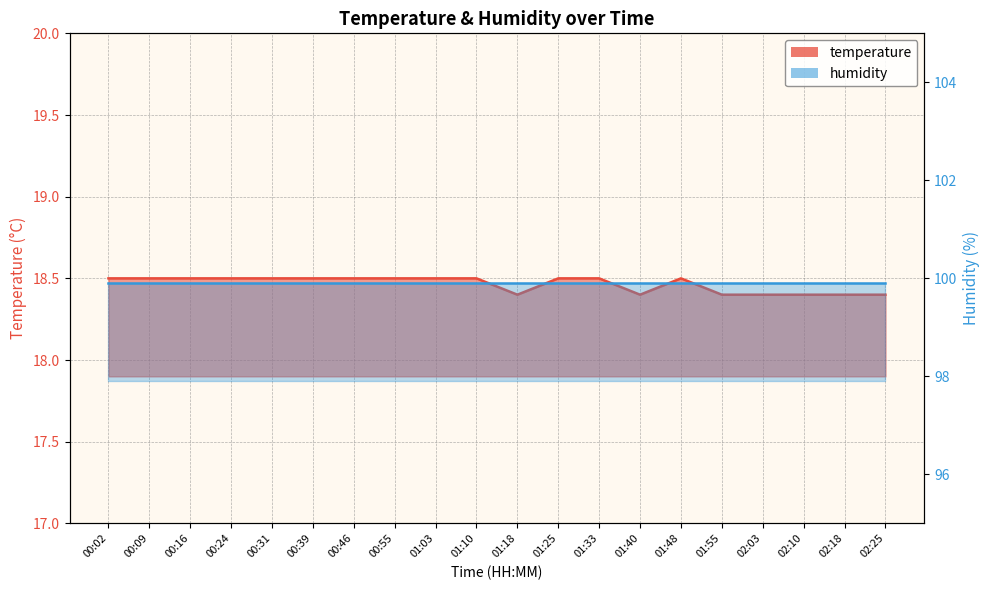

What position from the right is 01:40?

7